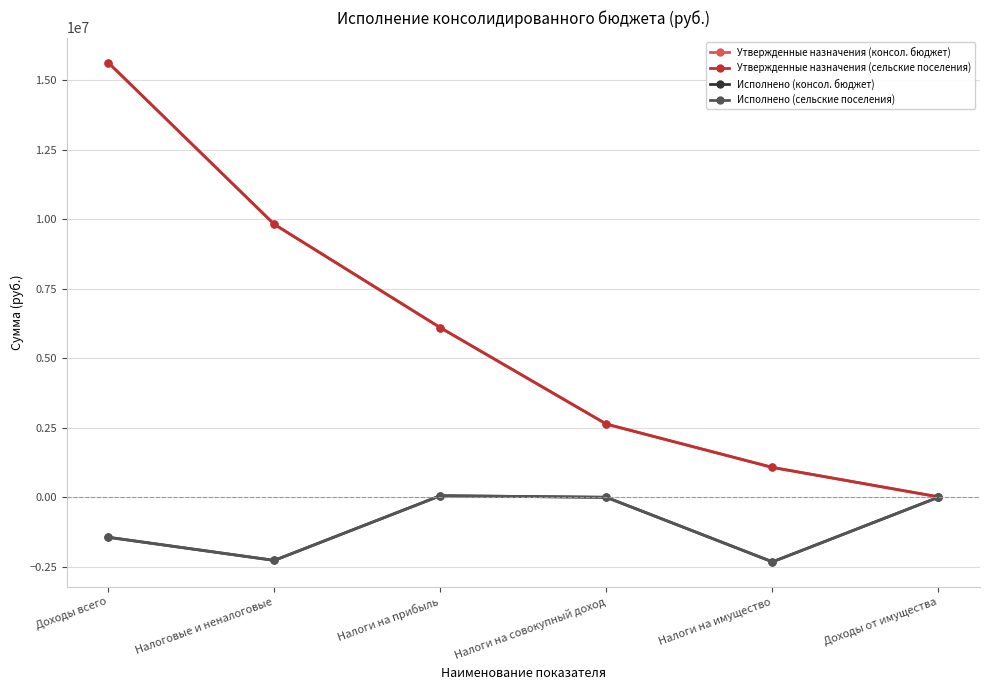

Rank the series by their maximum value, from lowest to highest.

Исполнено (консол. бюджет), Исполнено (сельские поселения), Утвержденные назначения (консол. бюджет), Утвержденные назначения (сельские поселения)